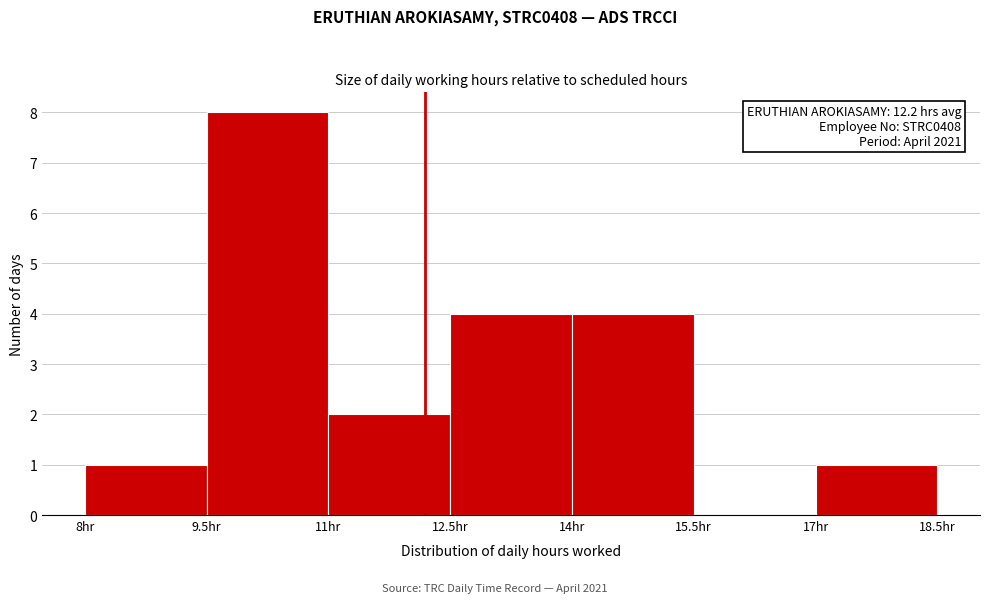

Over which range of the x-axis is the bar tallest?

9.5 to 11.0